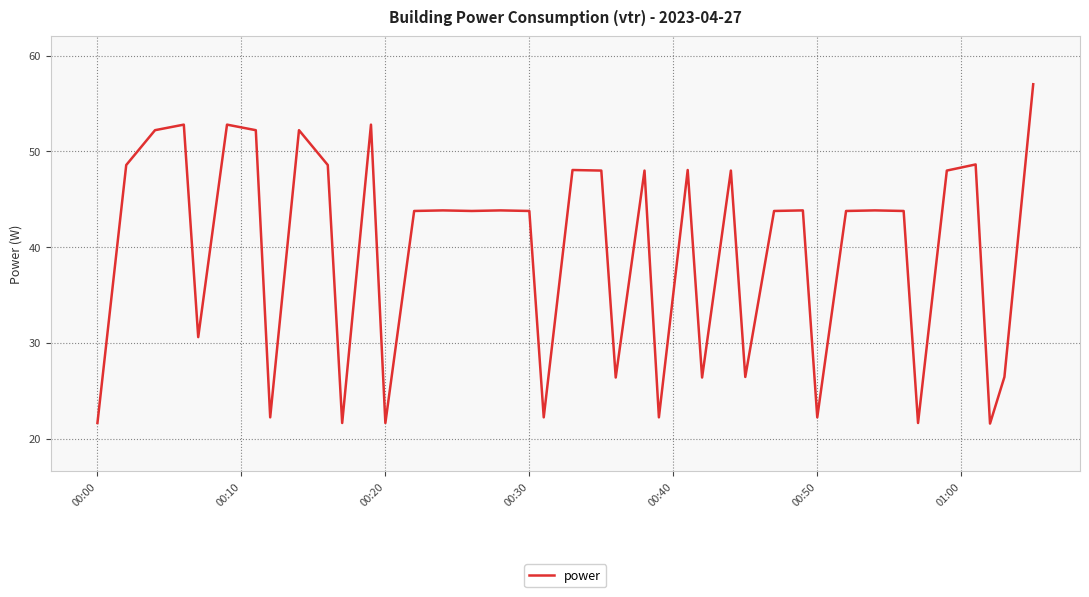

What is the minimum value shown in the chart?

21.6